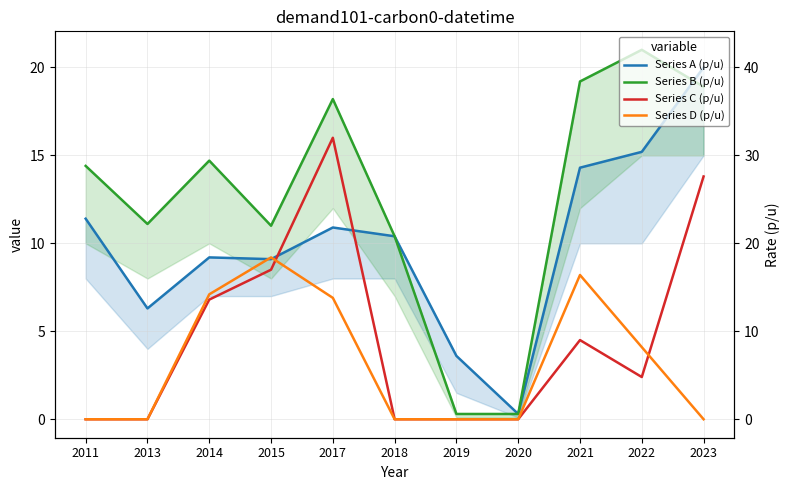

Which label corresponds to the largest value in the chart?

2022